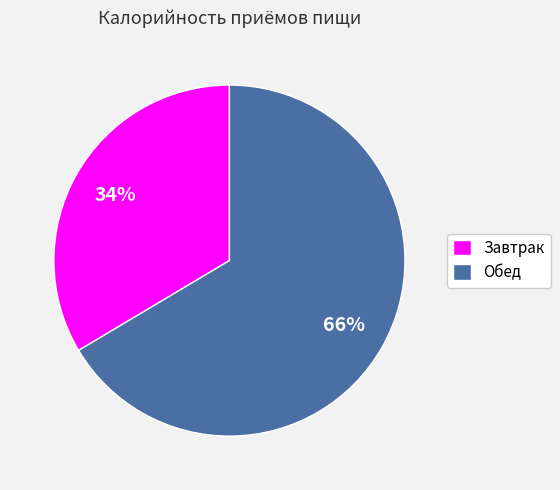

Is there a majority slice in this chart?

Yes